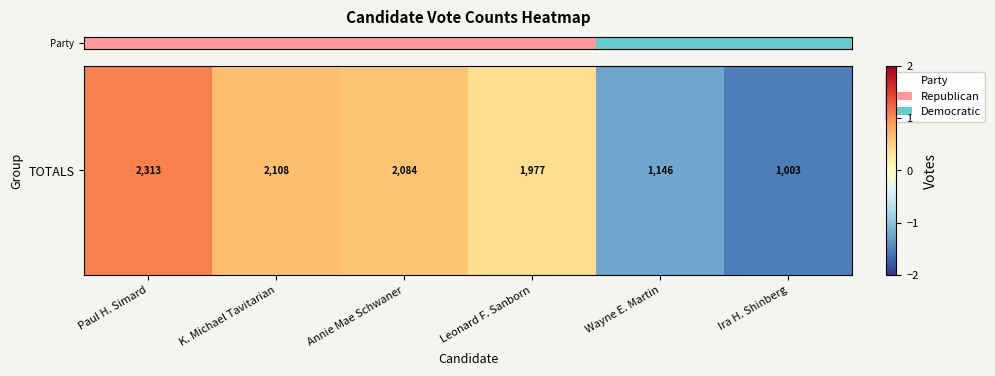

At which category does the chart reach its minimum across all series?

Ira H. Shinberg